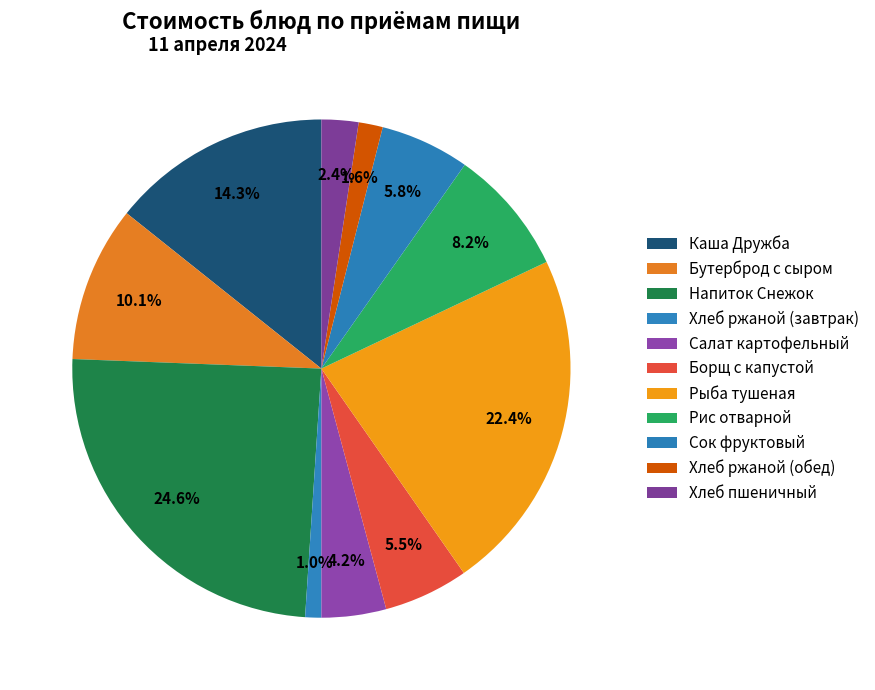

To the nearest percent, what percentage of the pie is Рыба тушеная?

22%